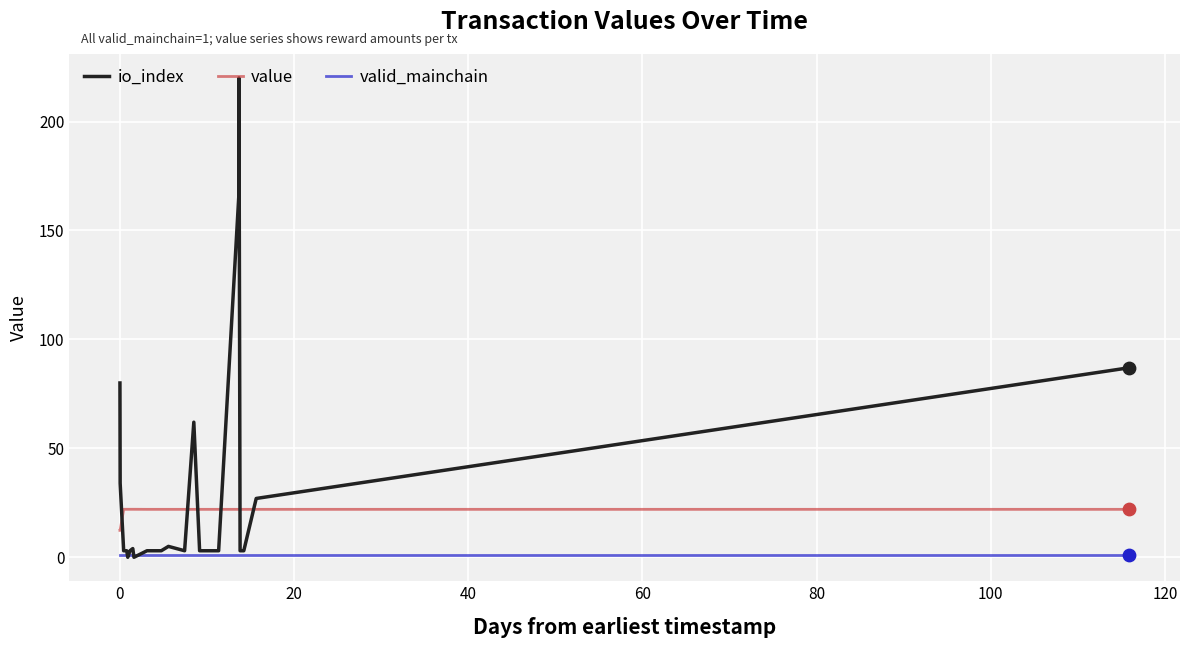

Which series reaches the maximum Y coordinate?

io_index